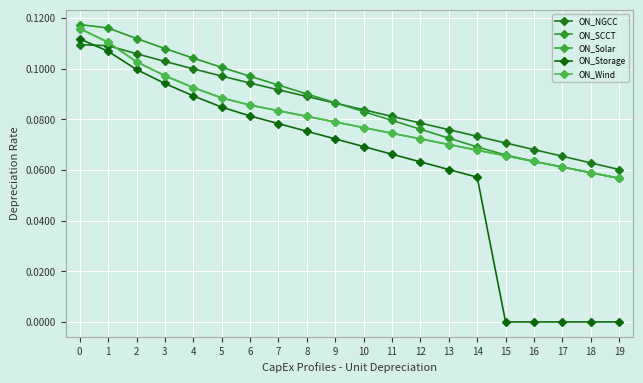

Does the chart display data point markers on the line(s)?

Yes